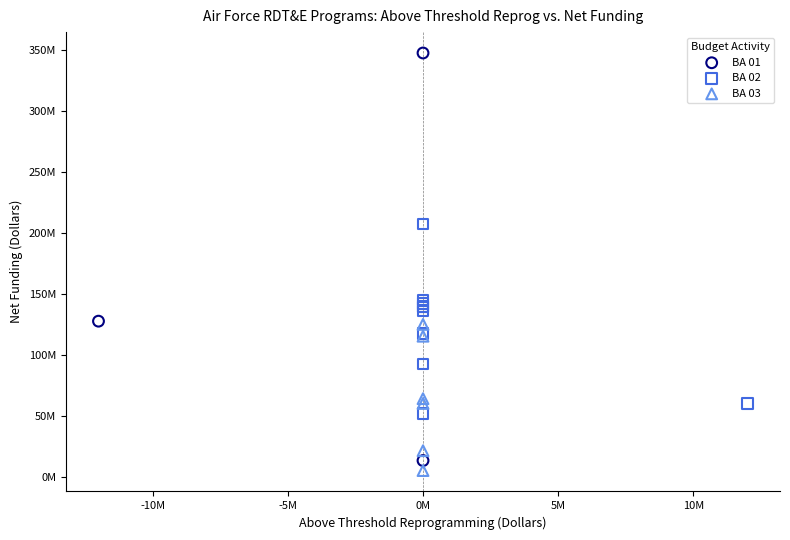

What are all the series names shown in the legend?

BA 01, BA 02, BA 03